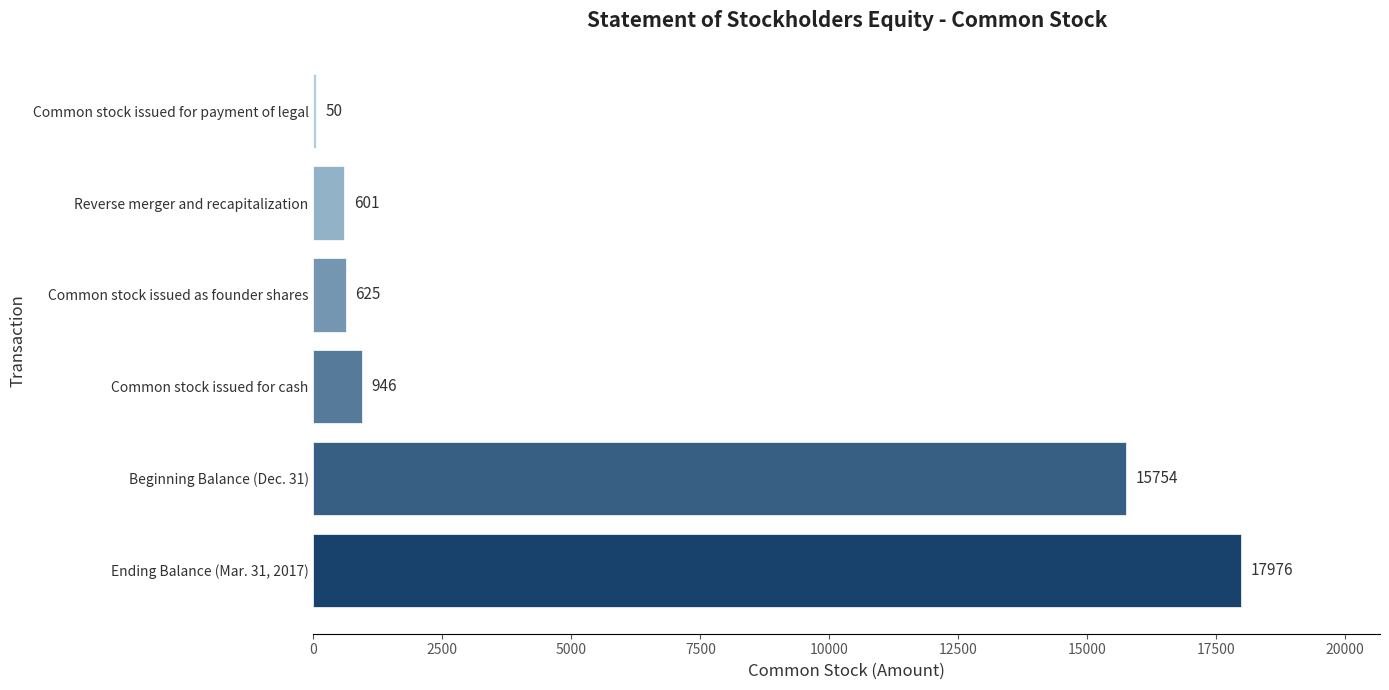

Reading bottom to top, what are all the values shown in this chart?

Ending Balance (Mar. 31, 2017)=17976	Beginning Balance (Dec. 31)=15754	Common stock issued for cash=946	Common stock issued as founder shares=625	Reverse merger and recapitalization=601	Common stock issued for payment of legal=50